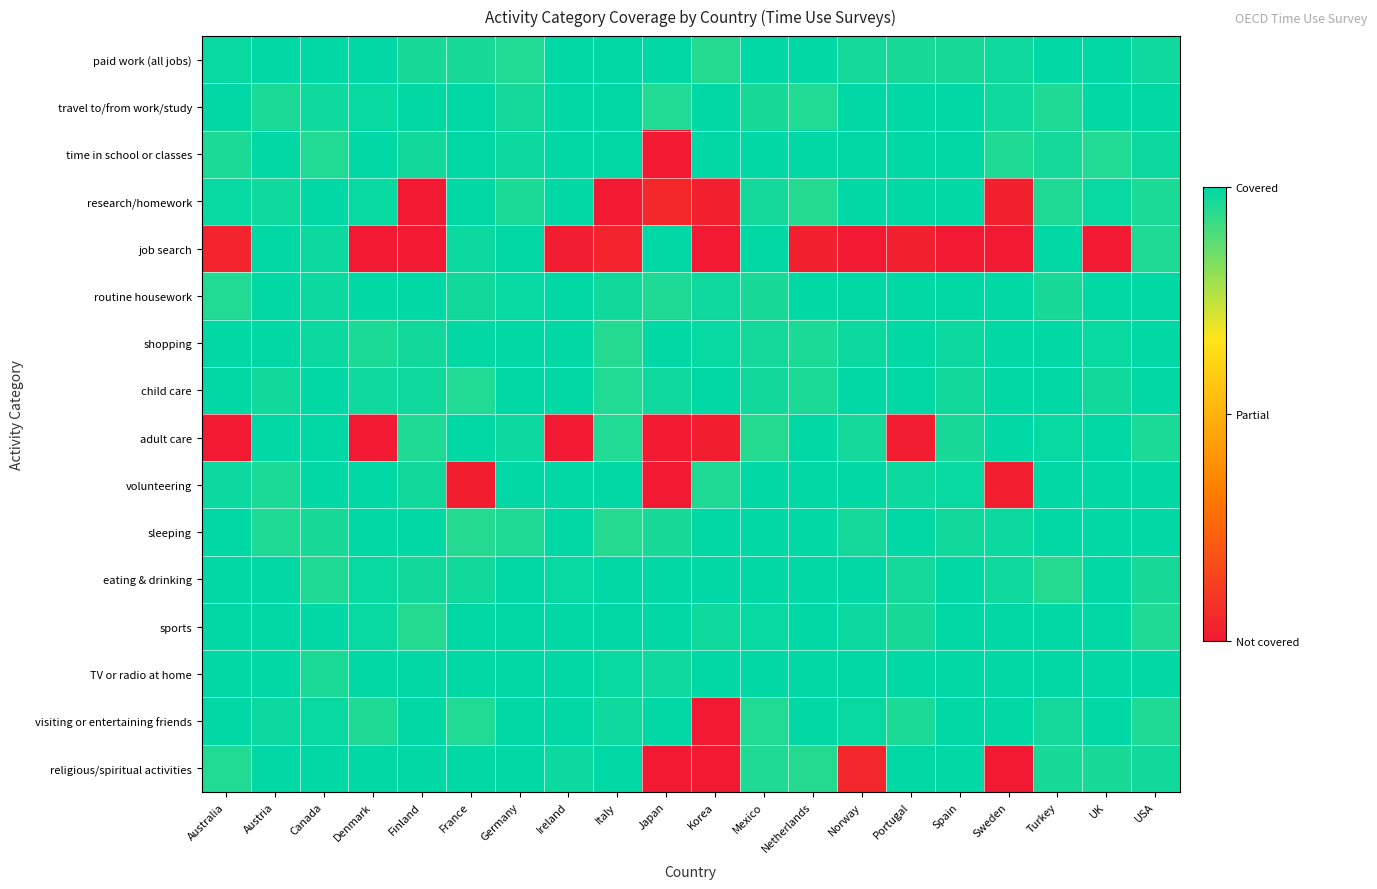

Is it true that religious/spiritual activities equals 1.0 at USA?

True